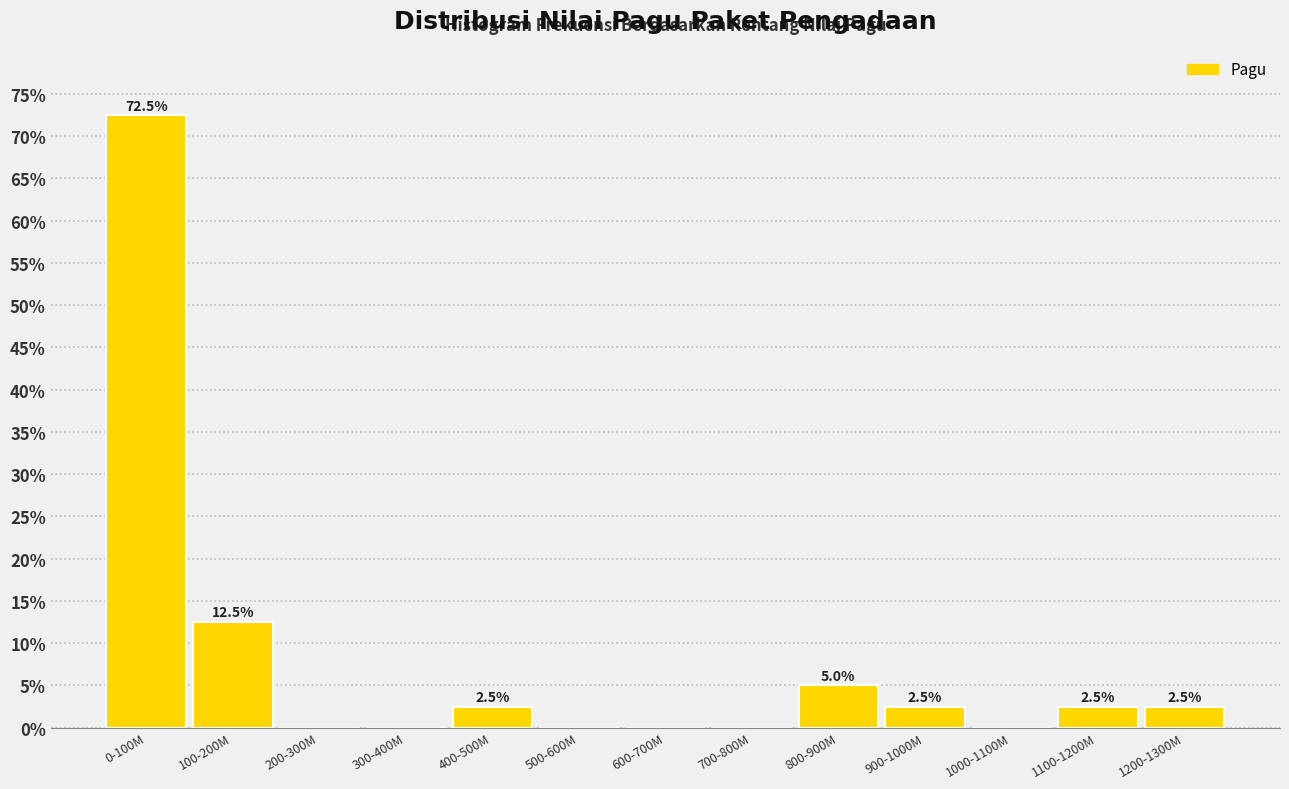

Reading left to right, transcribe all the data shown in this chart.

0-100M=72.5	100-200M=12.5	200-300M=0.0	300-400M=0.0	400-500M=2.5	500-600M=0.0	600-700M=0.0	700-800M=0.0	800-900M=5.0	900-1000M=2.5	1000-1100M=0.0	1100-1200M=2.5	1200-1300M=2.5